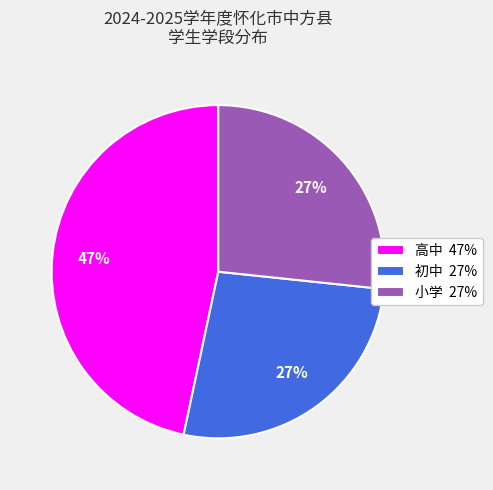

What is the largest slice in the pie chart?

高中